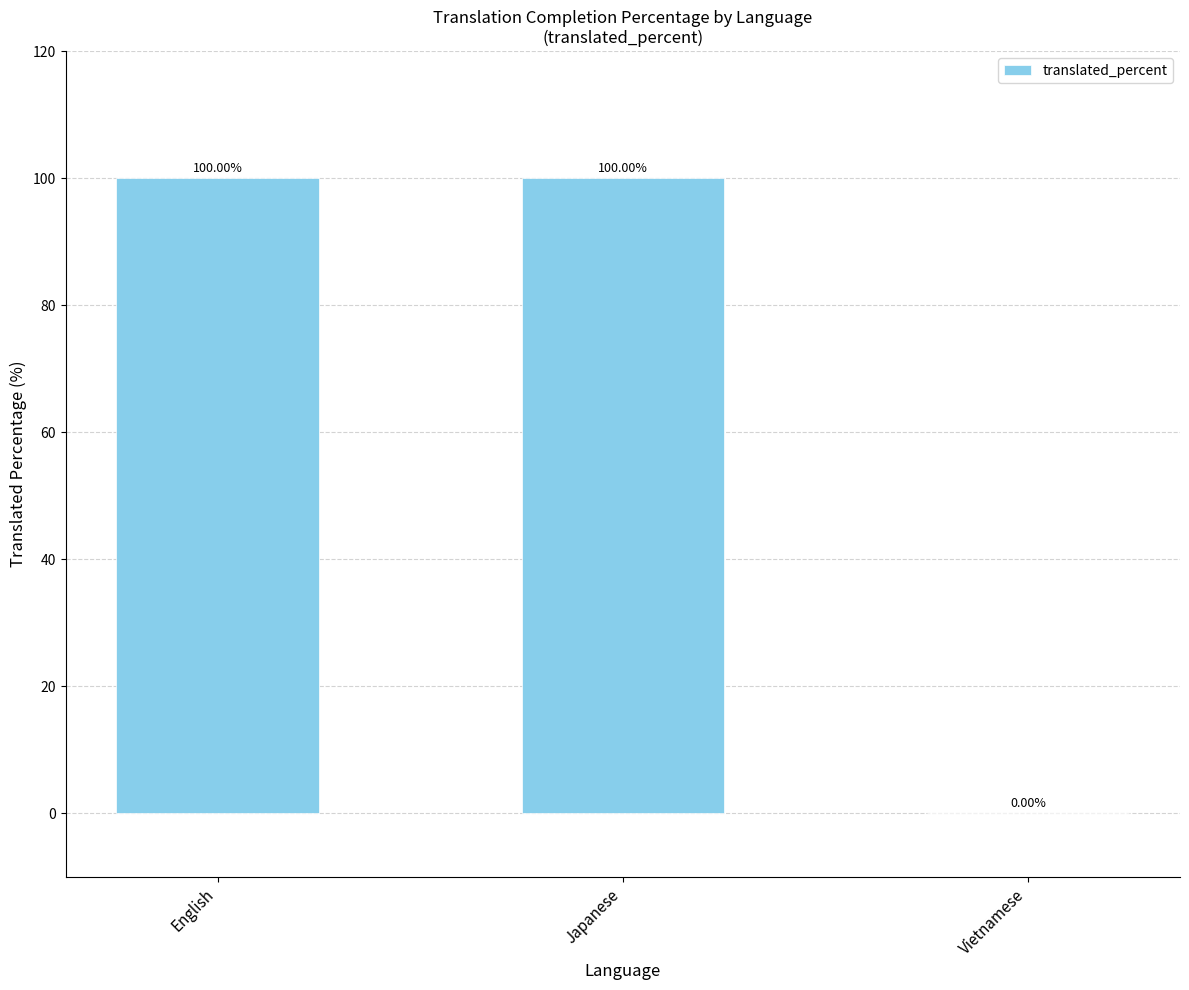

What is the sum of all values?

200